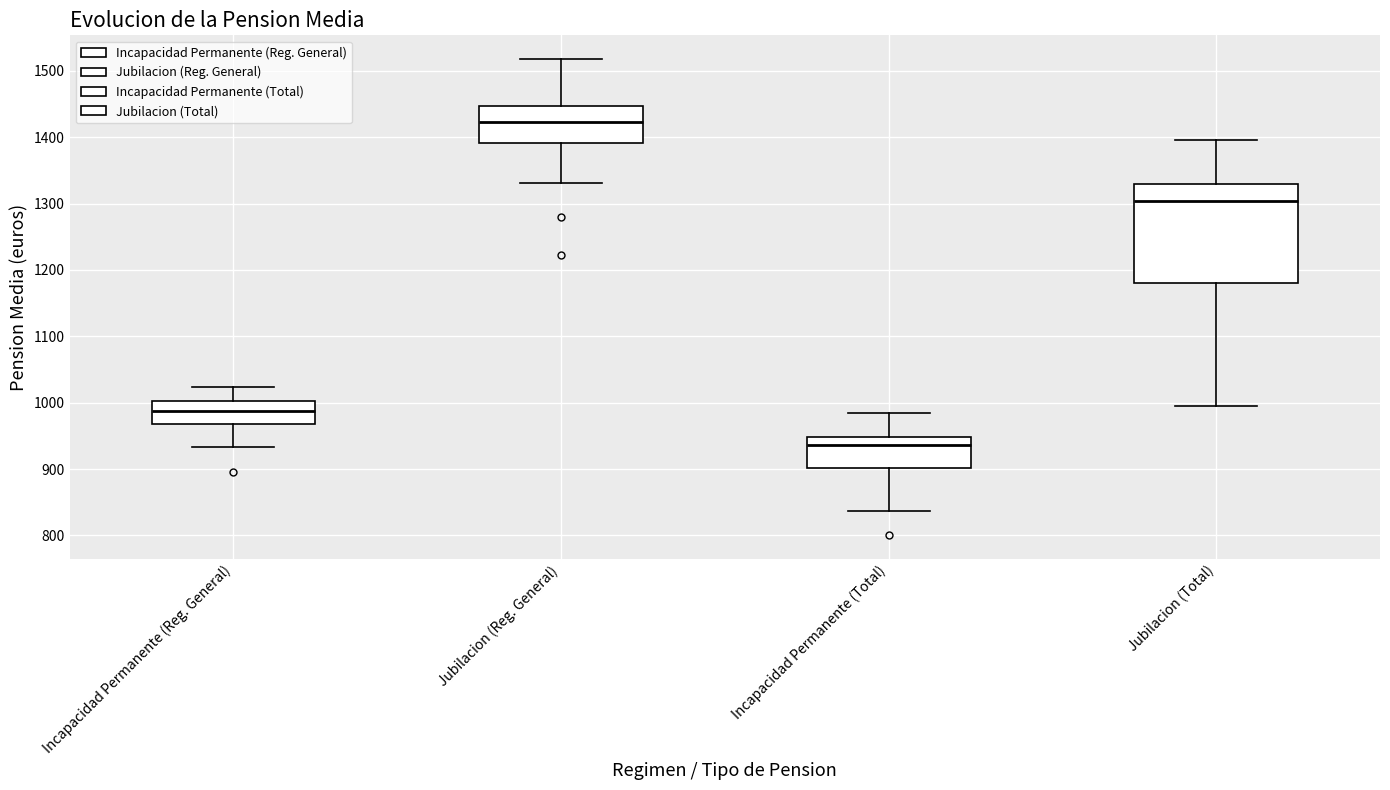

Which box has the lowest median line?

Incapacidad Permanente (Total)